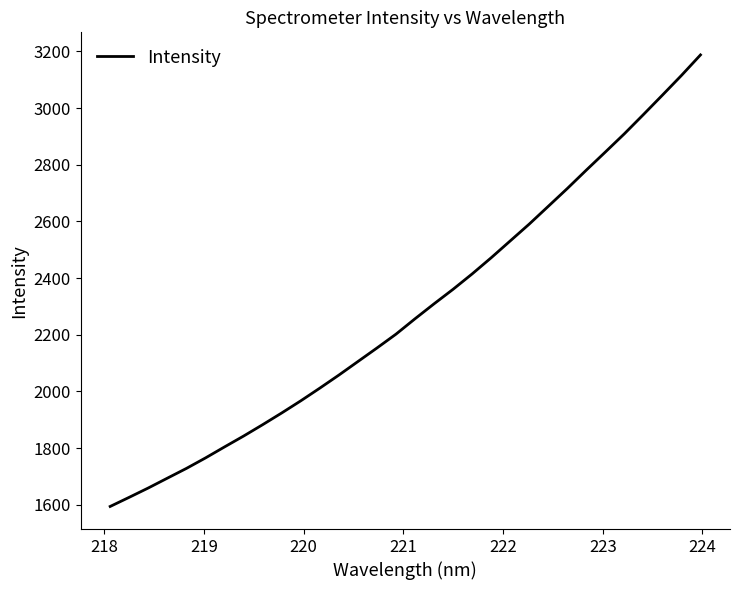

What is the minimum value shown in the chart?

1594.0